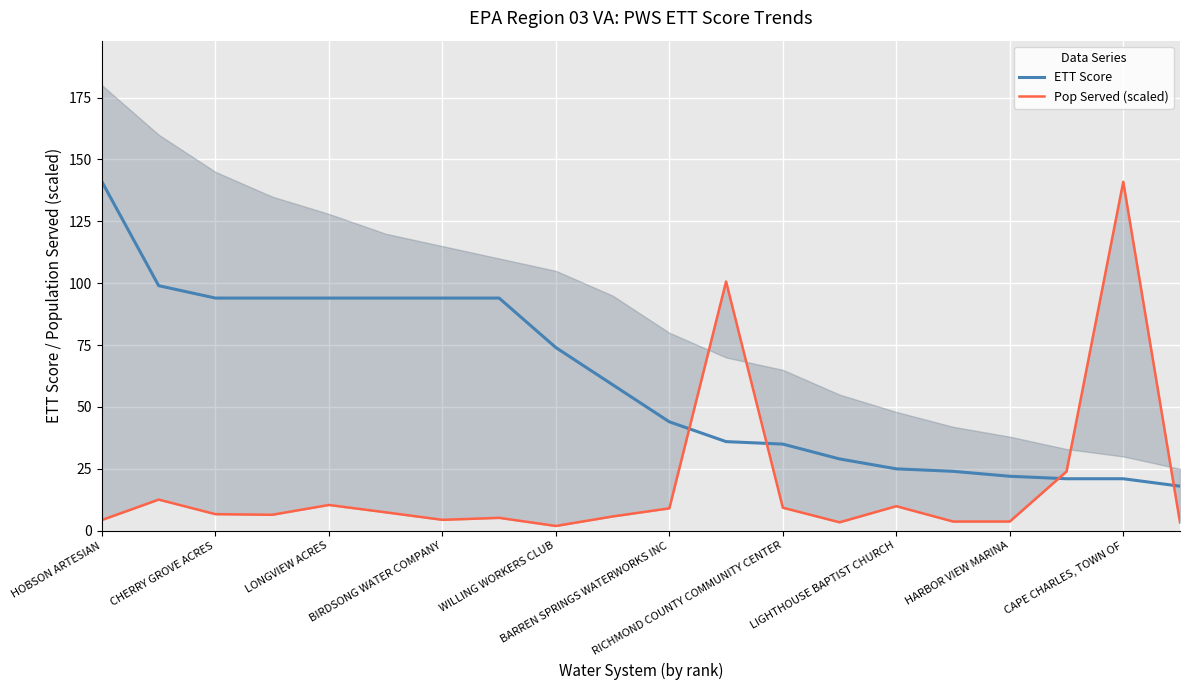

Is this an area chart (filled region under the line)?

No